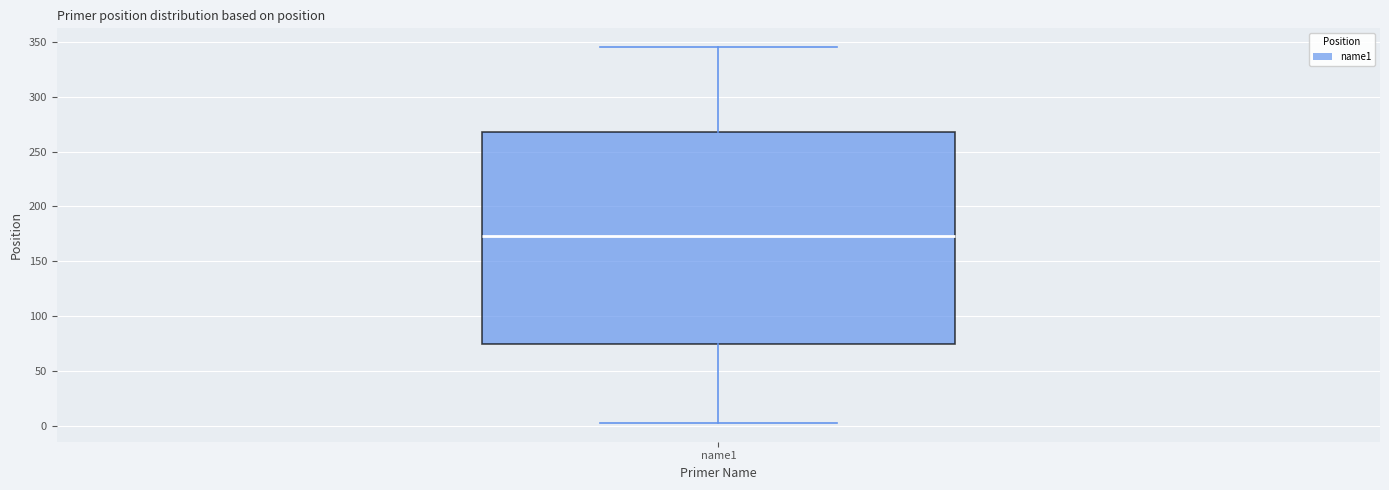

Transcribe this box plot: give where the median line is, the range the box spans, and where the two whiskers end, as read against the y-axis. The values are not printed on the chart, so give them approximately, as read against the axis.

median 175, box 75 to 270, whiskers 5 to 345